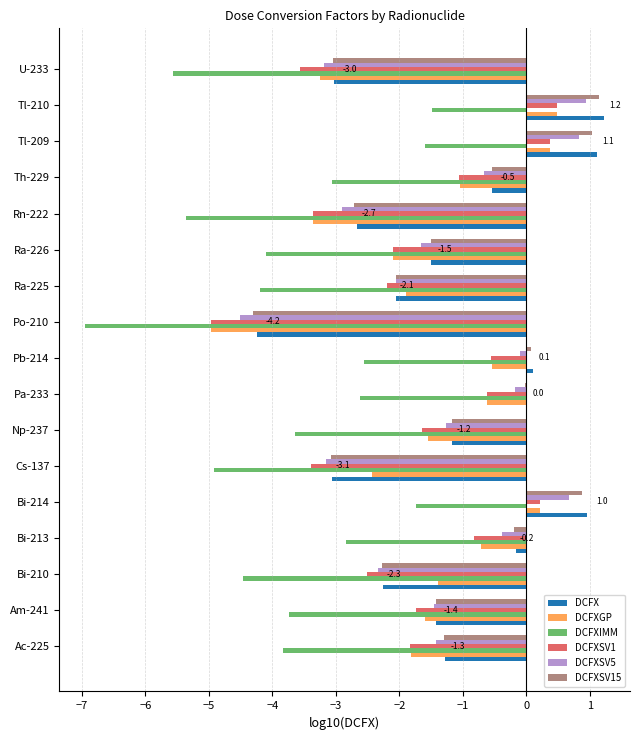

How many series are shown in this chart?

6